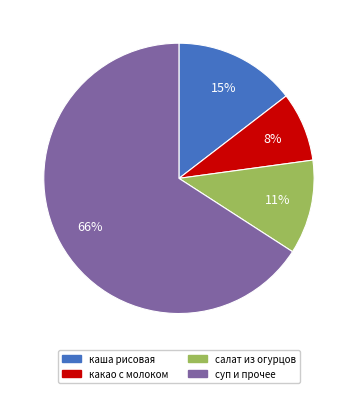

To the nearest percent, what is the average slice percentage?

25%